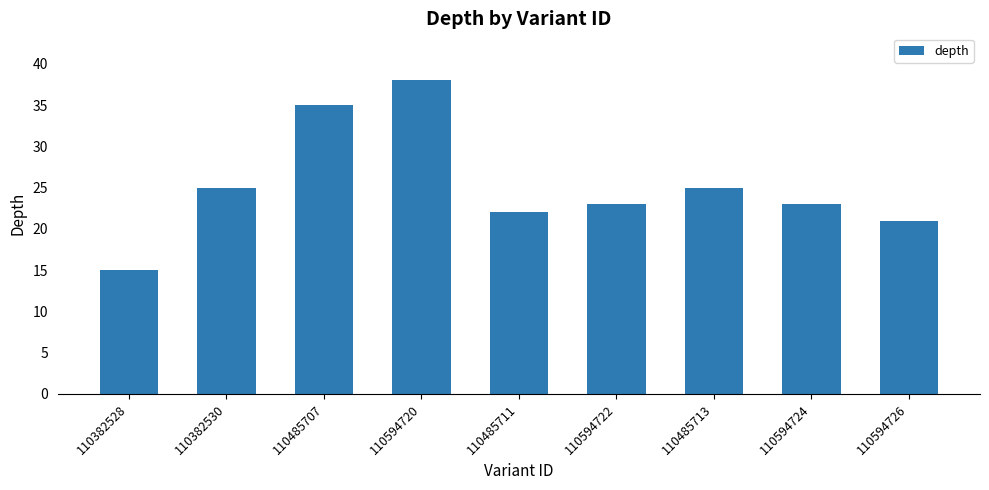

Read the value at 110594720, to the nearest 10.

40